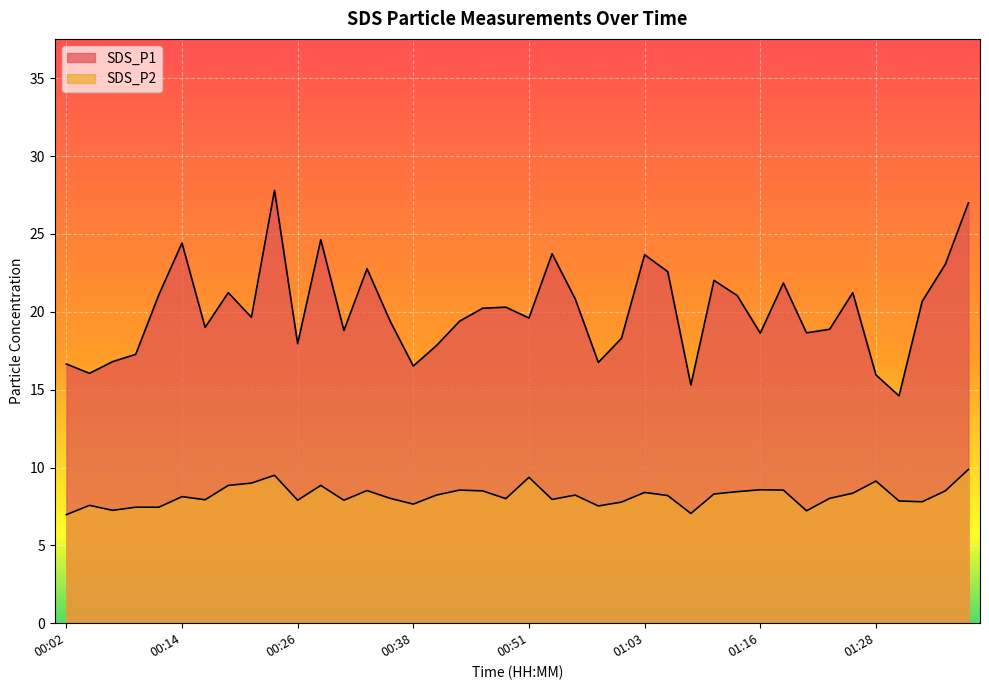

What position from the left is 00:07?

3